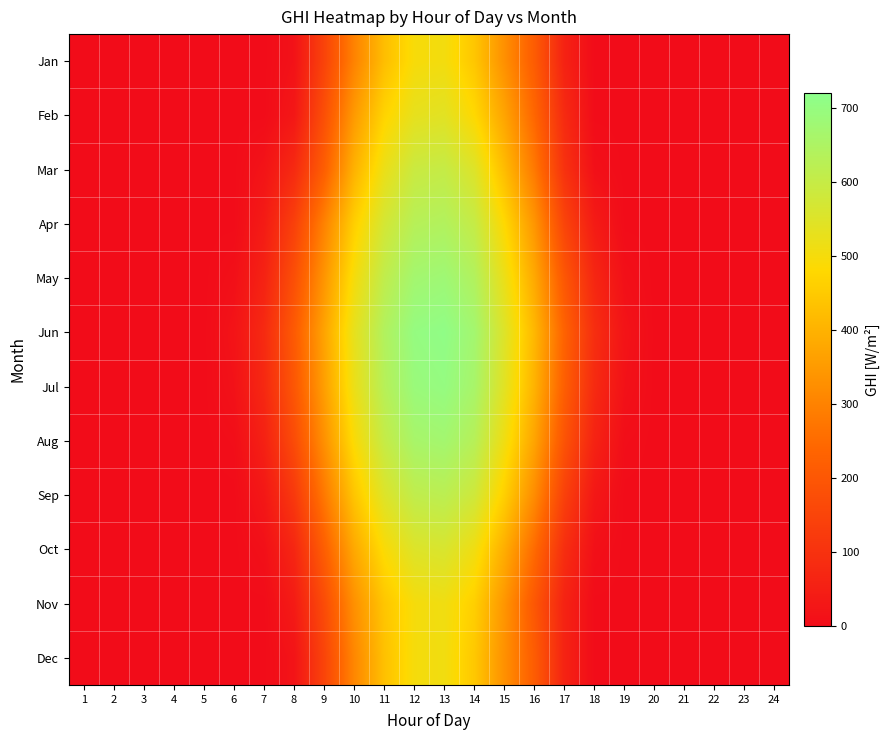

Which series has the largest range (max minus min)?

Jun